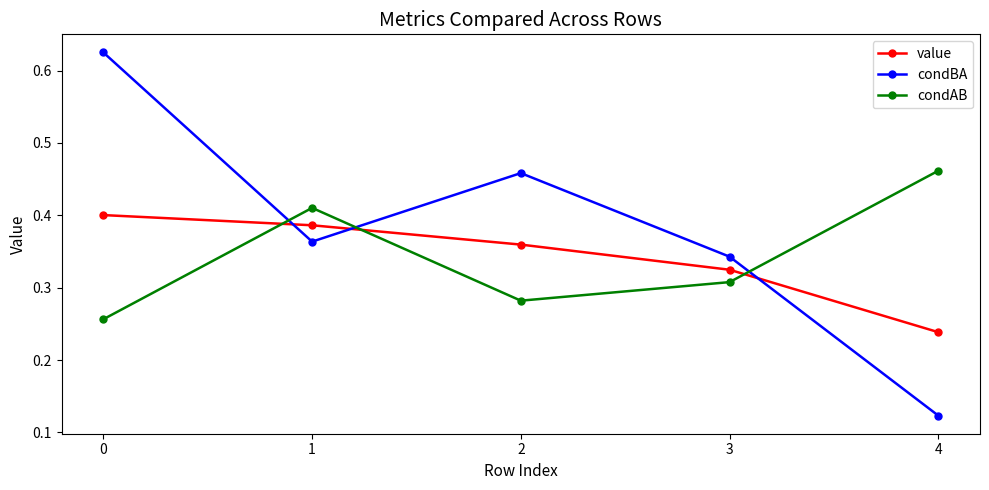

Which series changed the most between 1 and 2?

condAB